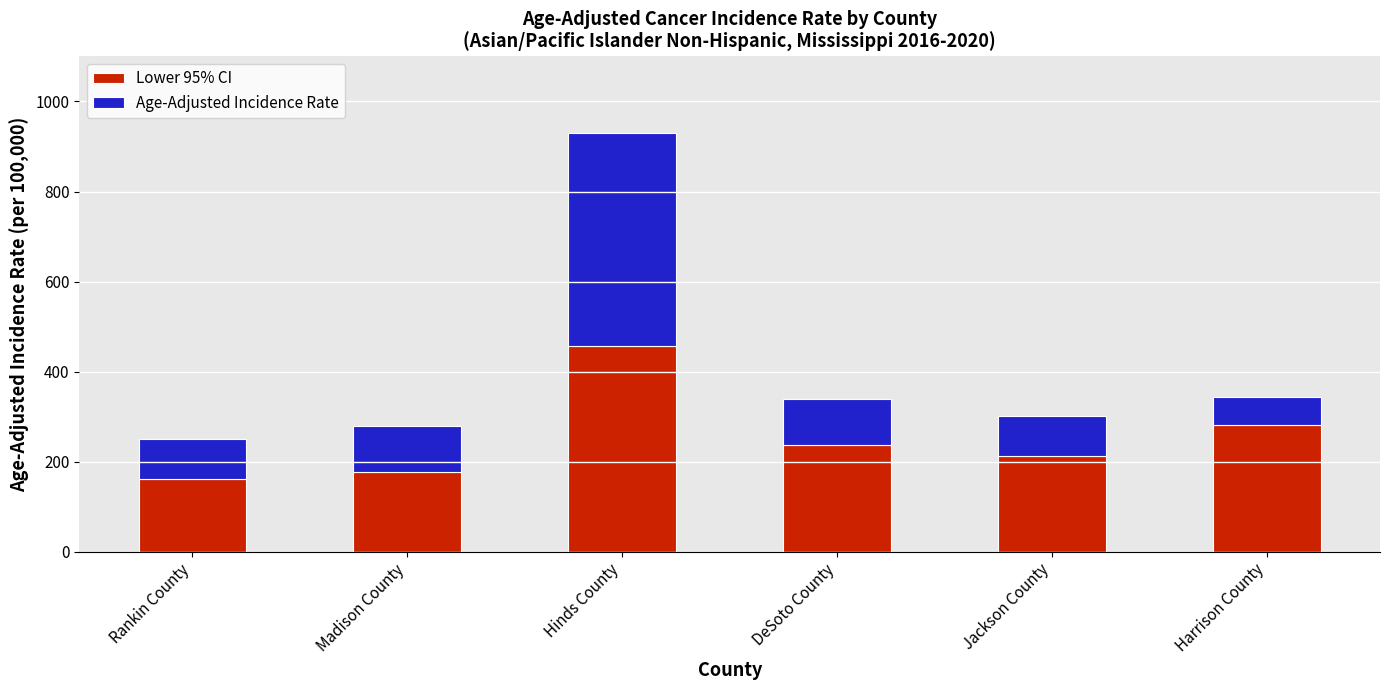

How many distinct data groups are displayed?

2